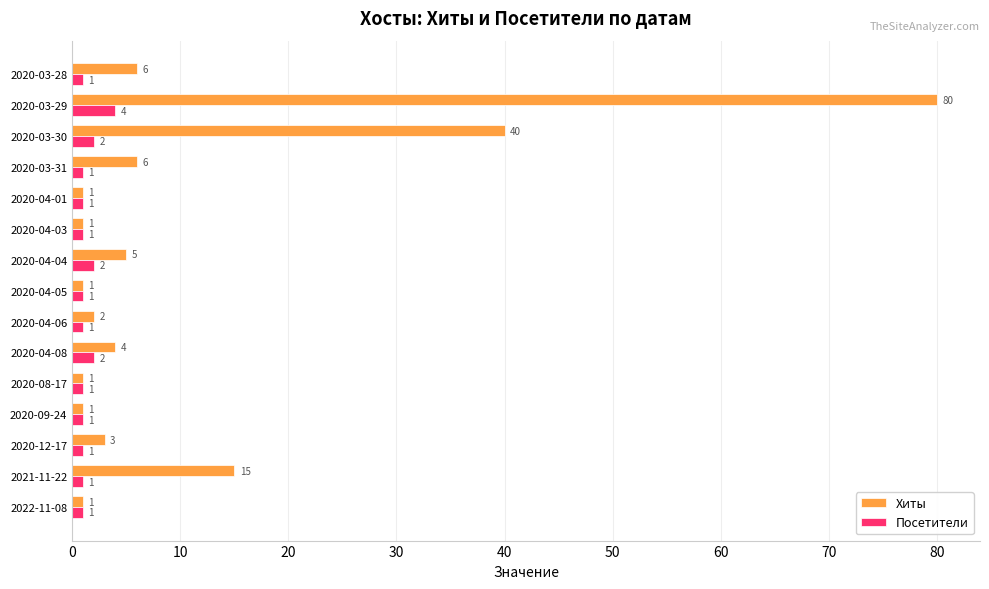

Is it true that Хиты equals 15 at 2021-11-22?

True